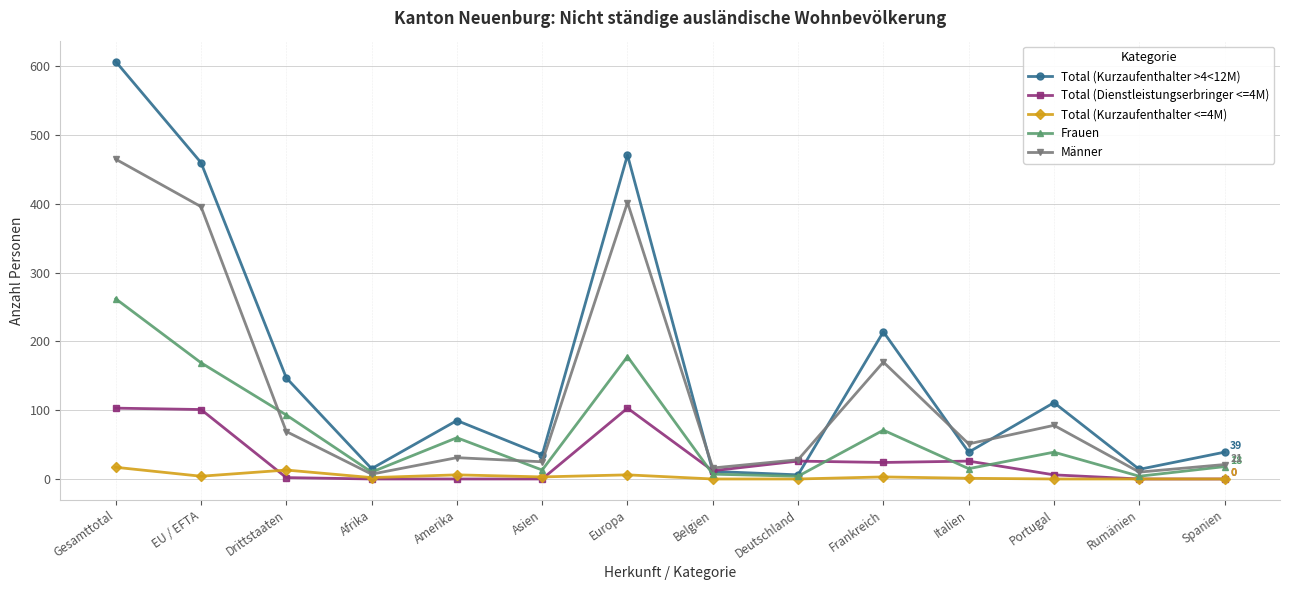

In Total (Kurzaufenthalter >4<12M), how many points are lower than both neighbors (excluding endpoints)?

5